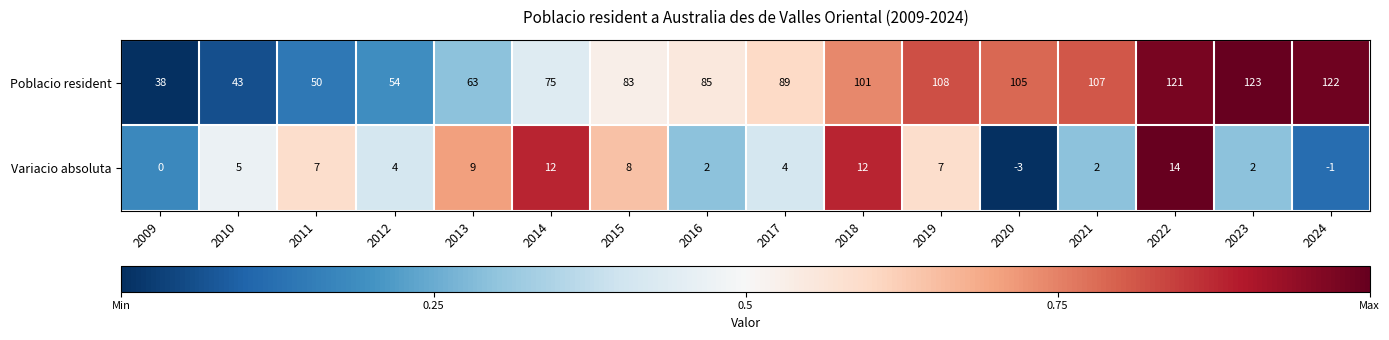

What is the difference between the highest and lowest values at 2009?

38